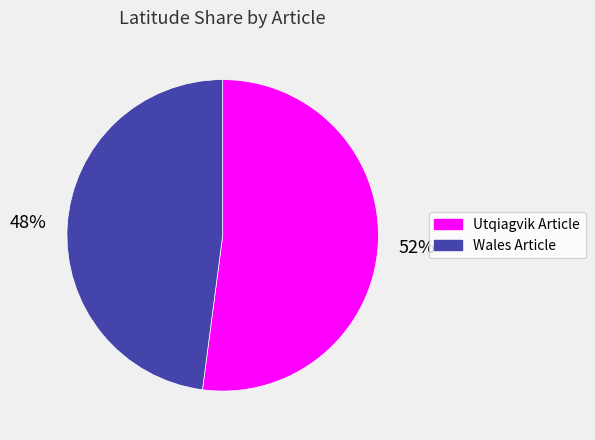

Do Utqiagvik Article and Wales Article together represent more than half of the pie?

Yes